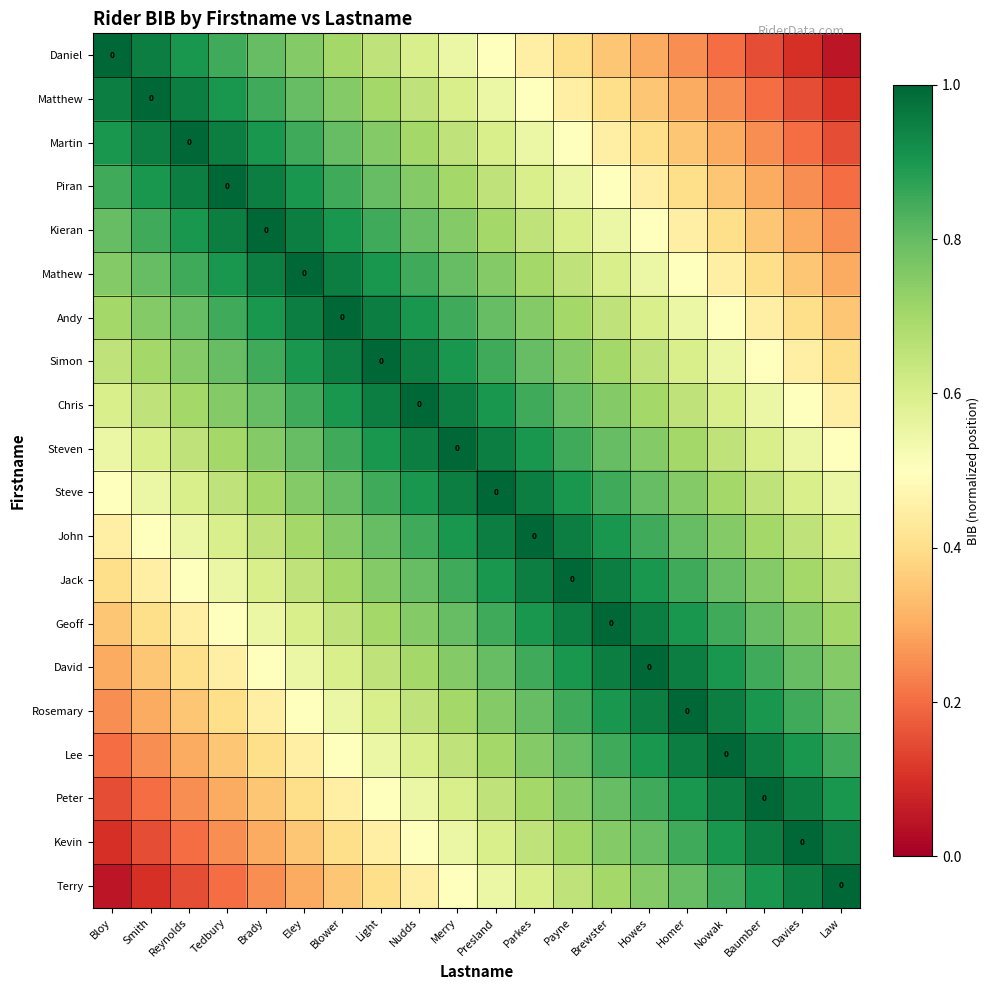

The Steven series shows 1.4 at Brewster. True or false?

False